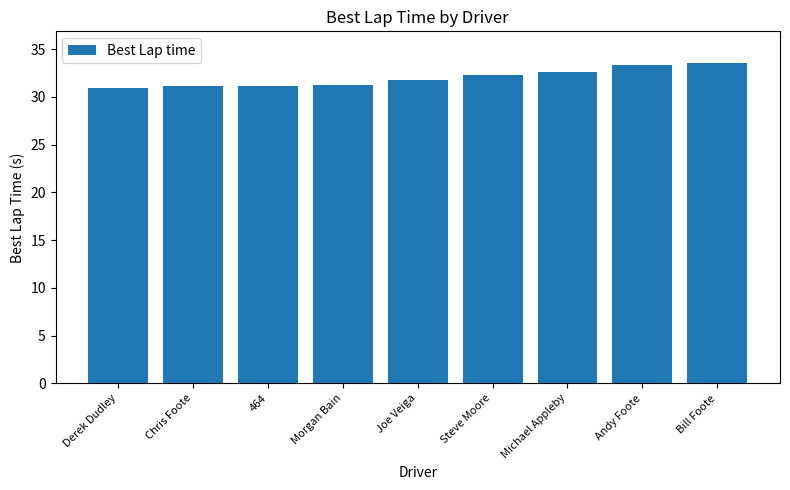

What value does the data have at 464?

31.2